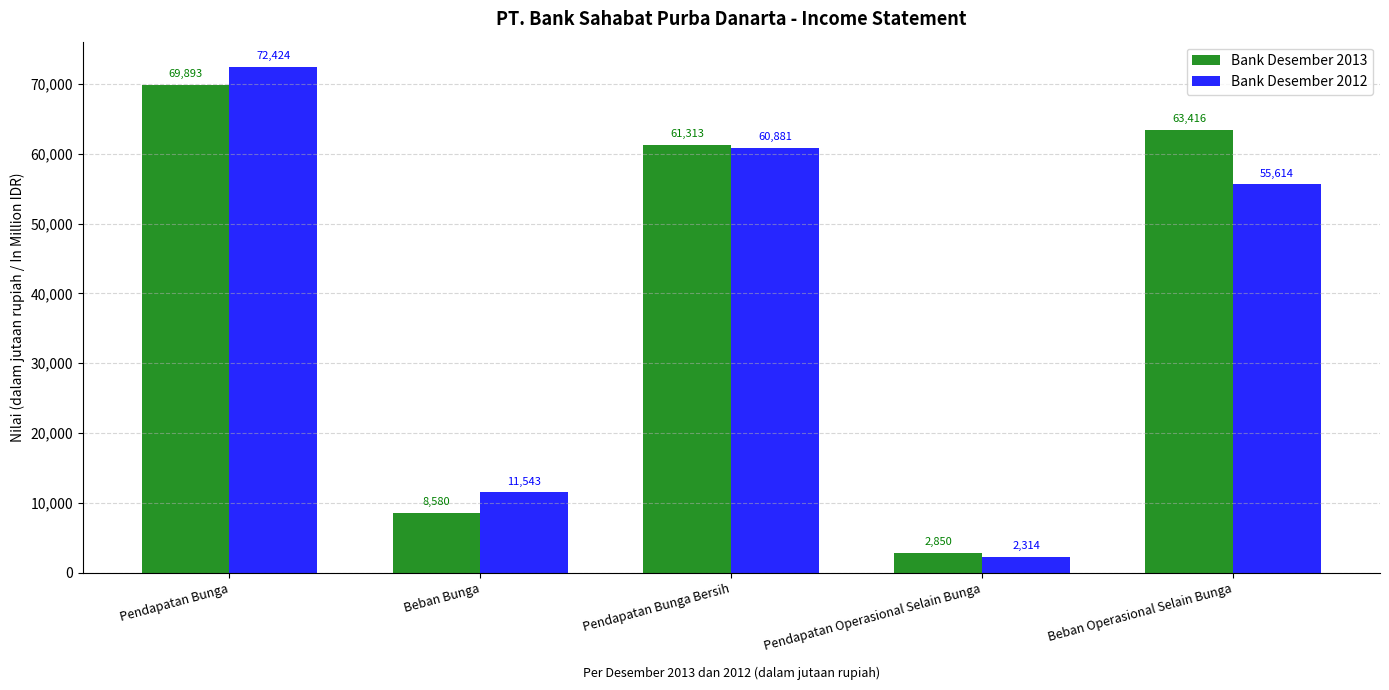

Is it true that Bank Desember 2013 equals 2850 at Pendapatan Operasional Selain Bunga?

True